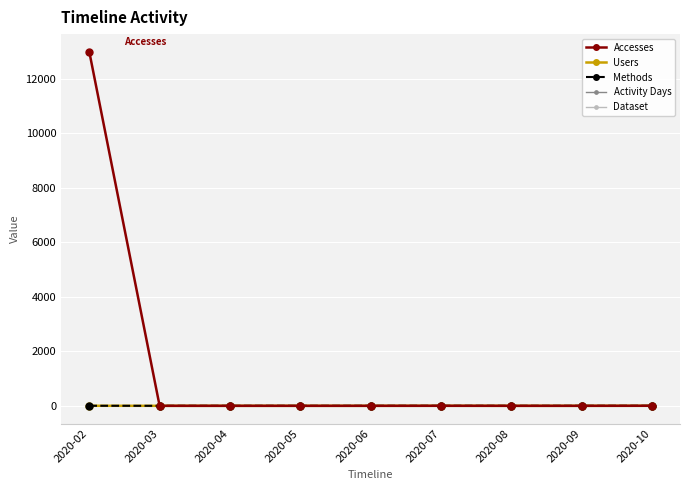

Is this an area chart (filled region under the line)?

No